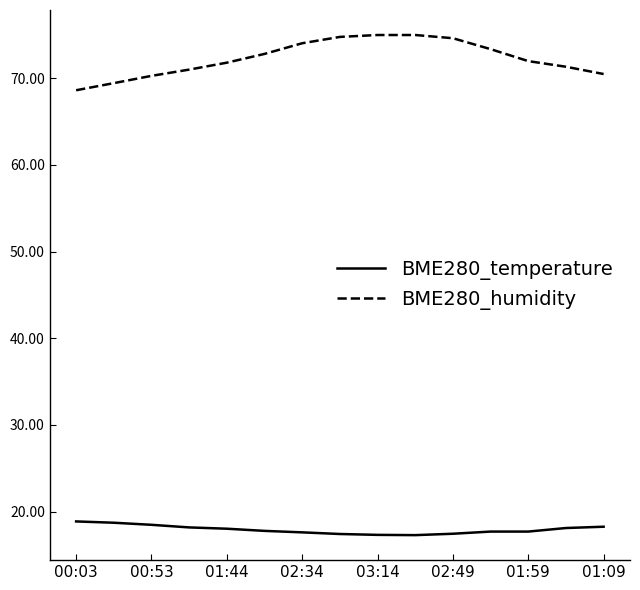

True or false: BME280_temperature and BME280_humidity cross at least once.

False